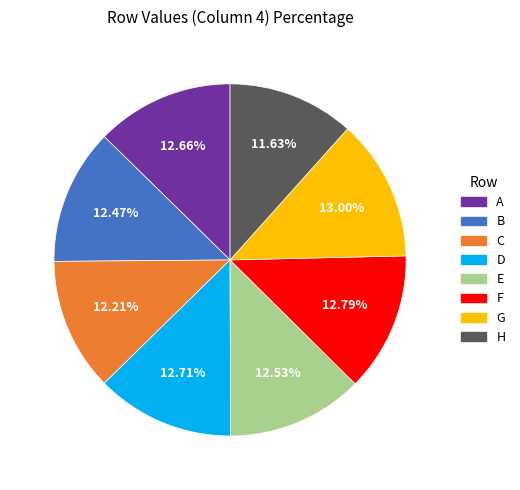

Do D and C together represent more than half of the pie?

No